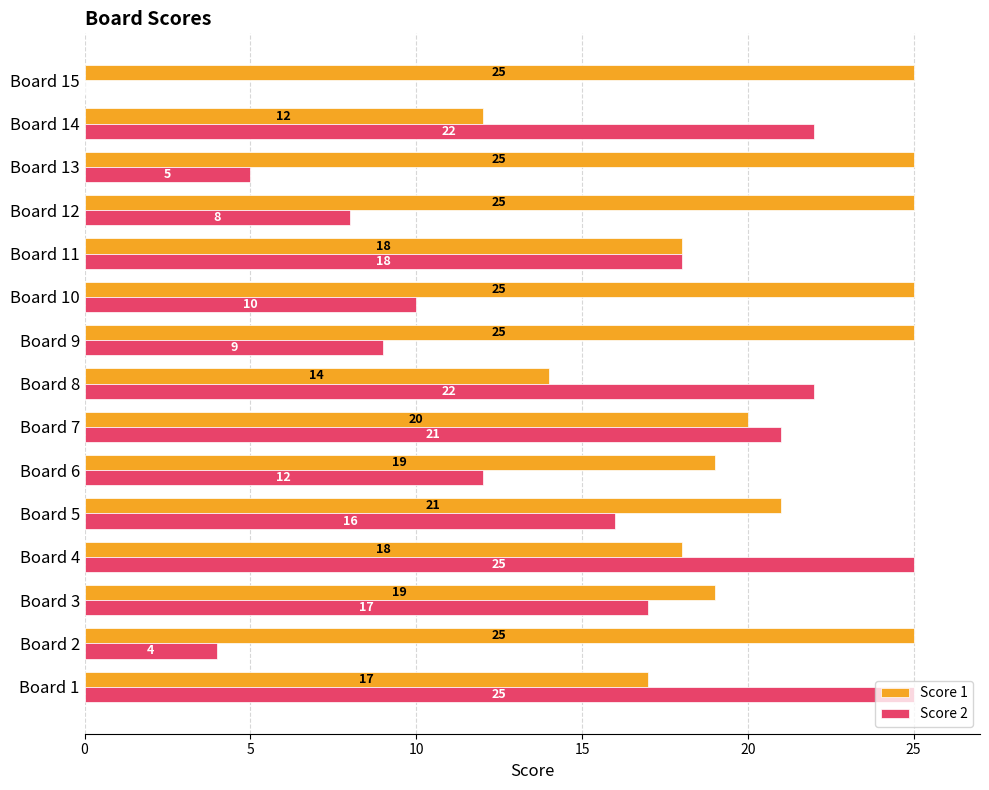

The Score 1 series shows 9 at Board 7. True or false?

False